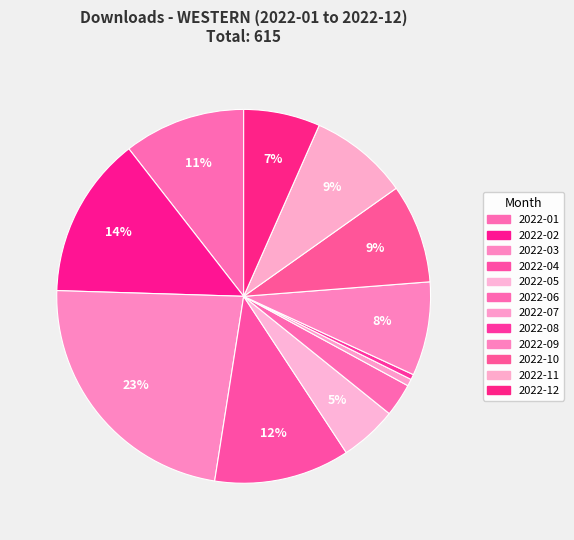

To the nearest percent, what is the combined percentage of 2022-03 and 2022-11?

32%